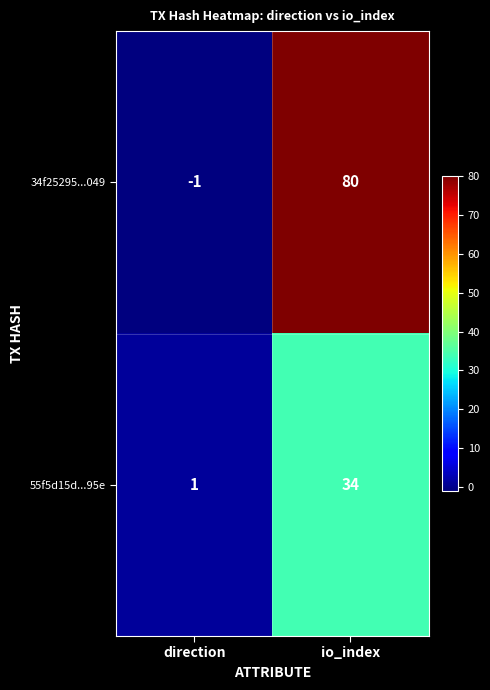

At io_index, list the series in order from largest to smallest.

34f25295...049, 55f5d15d...95e